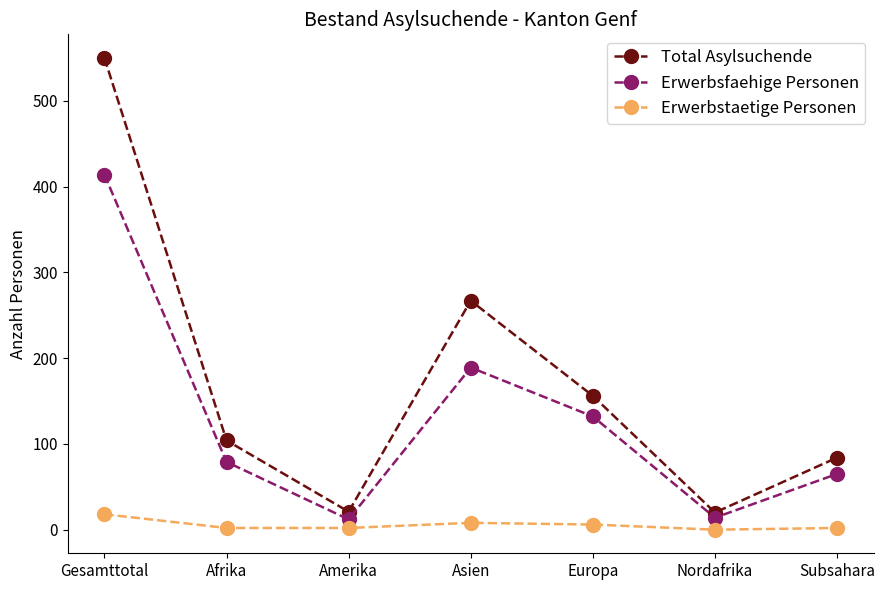

Between Amerika and Europa, which series saw the biggest shift?

Total Asylsuchende